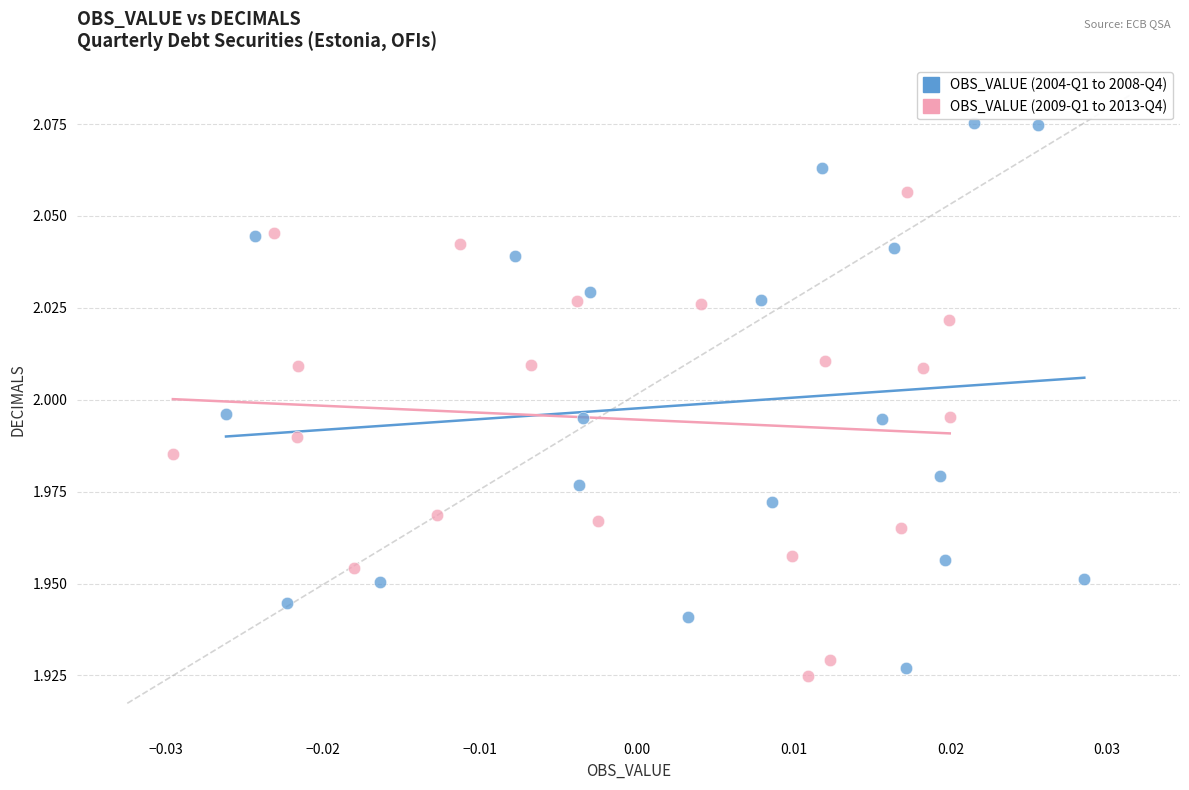

Which series has the widest spread of Y values?

OBS_VALUE (2004-Q1 to 2008-Q4)